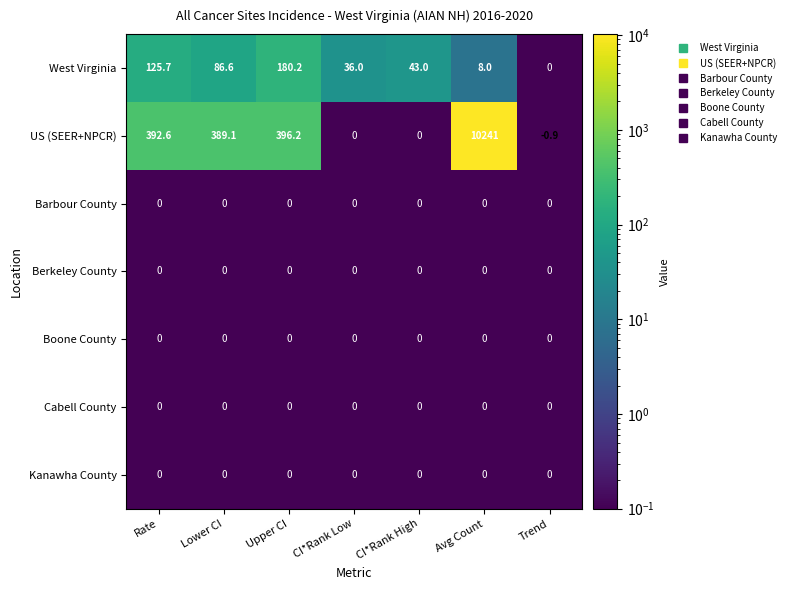

Which series has the largest range (max minus min)?

US (SEER+NPCR)